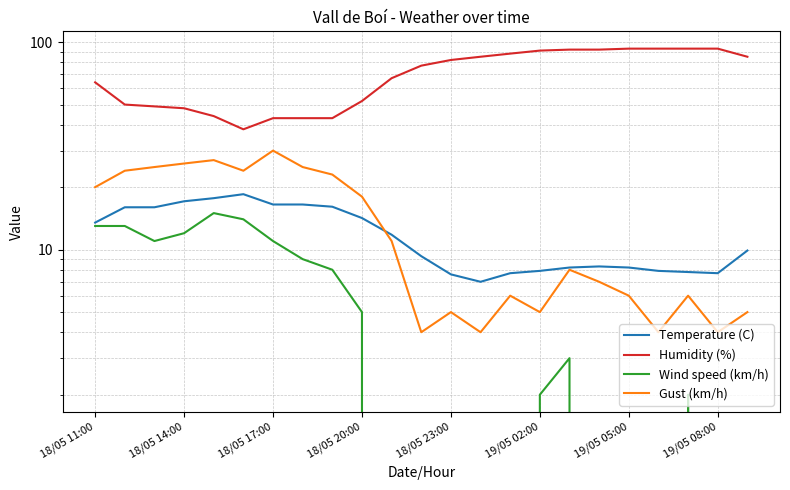

At which category does Temperature (C) reach its first local valley?

13